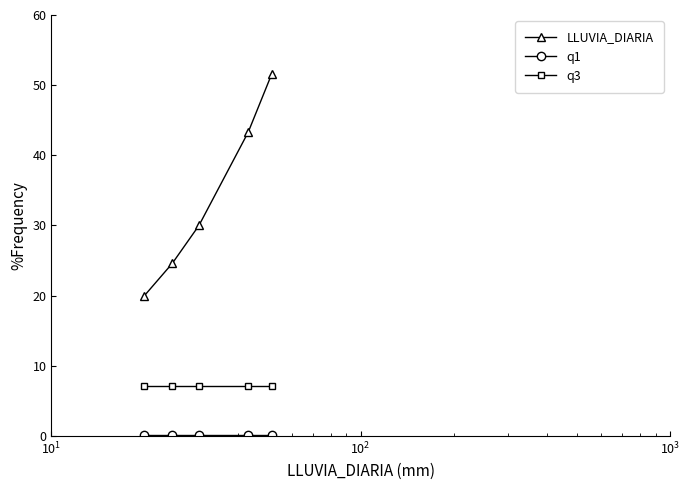

What is the value of the q3 point at the 2nd from the left?

7.1